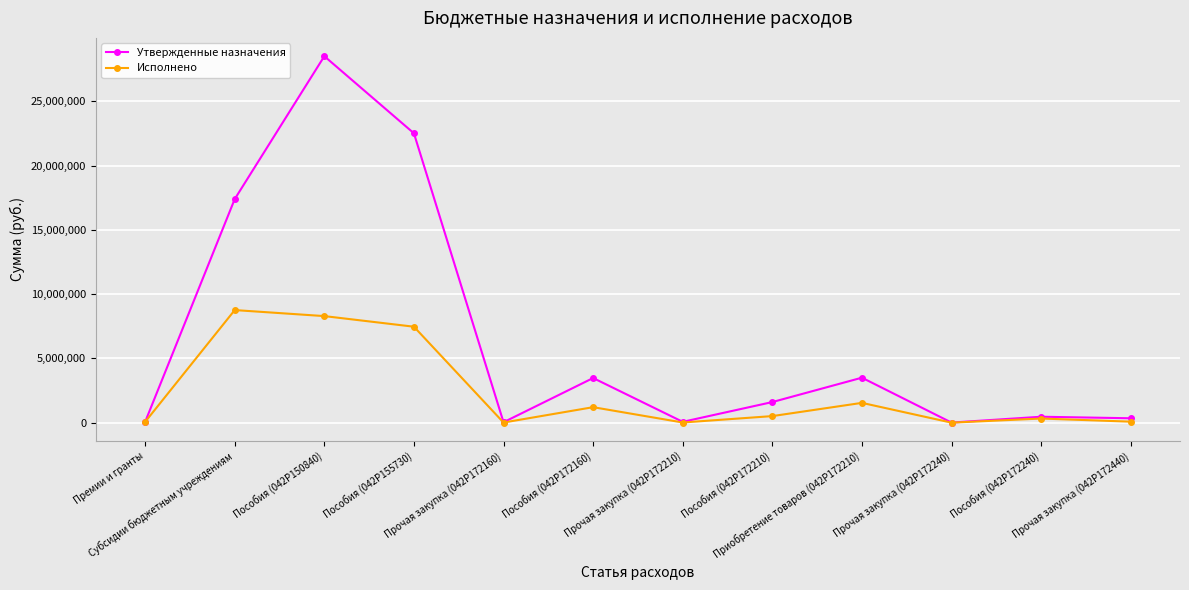

What is the greatest value displayed?

28502400.0